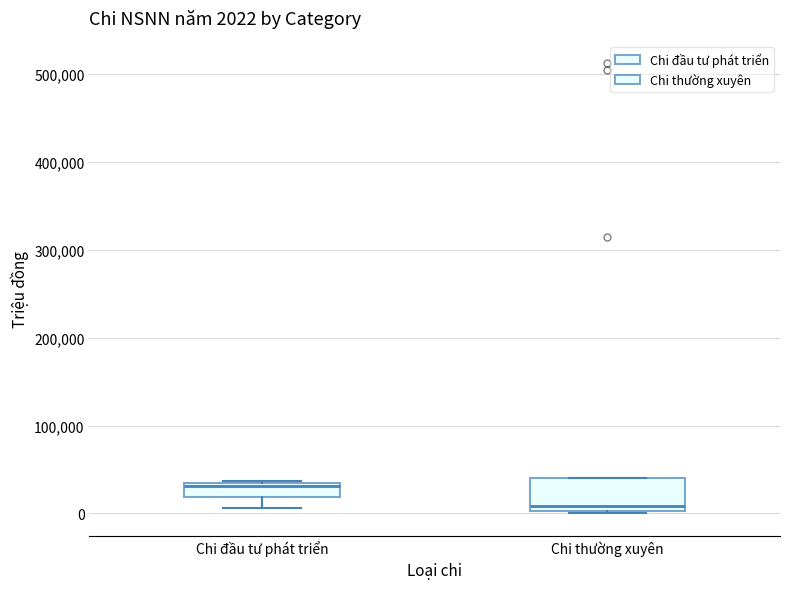

Which box's median line is the lowest?

Chi thường xuyên